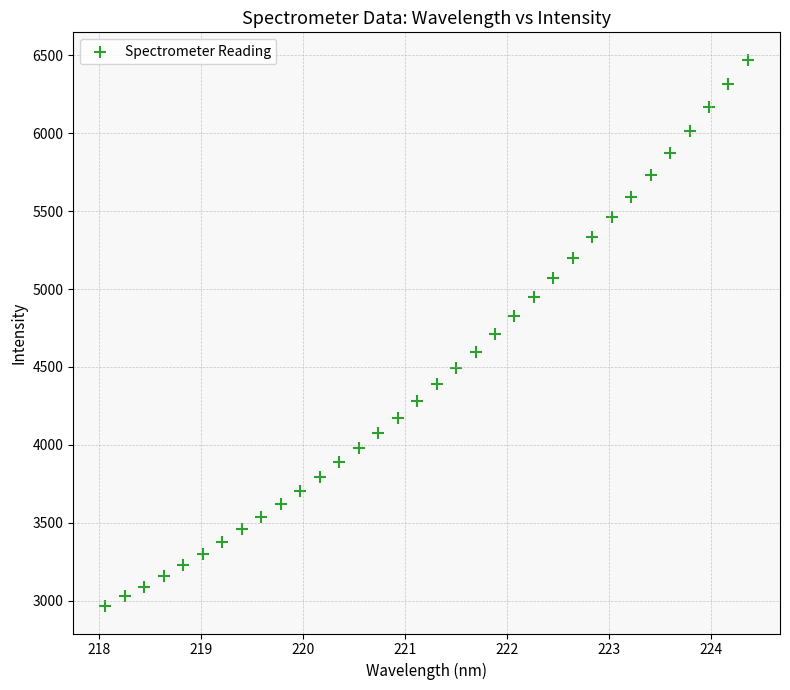

What is the range of Y values (max minus min)?

3507.4